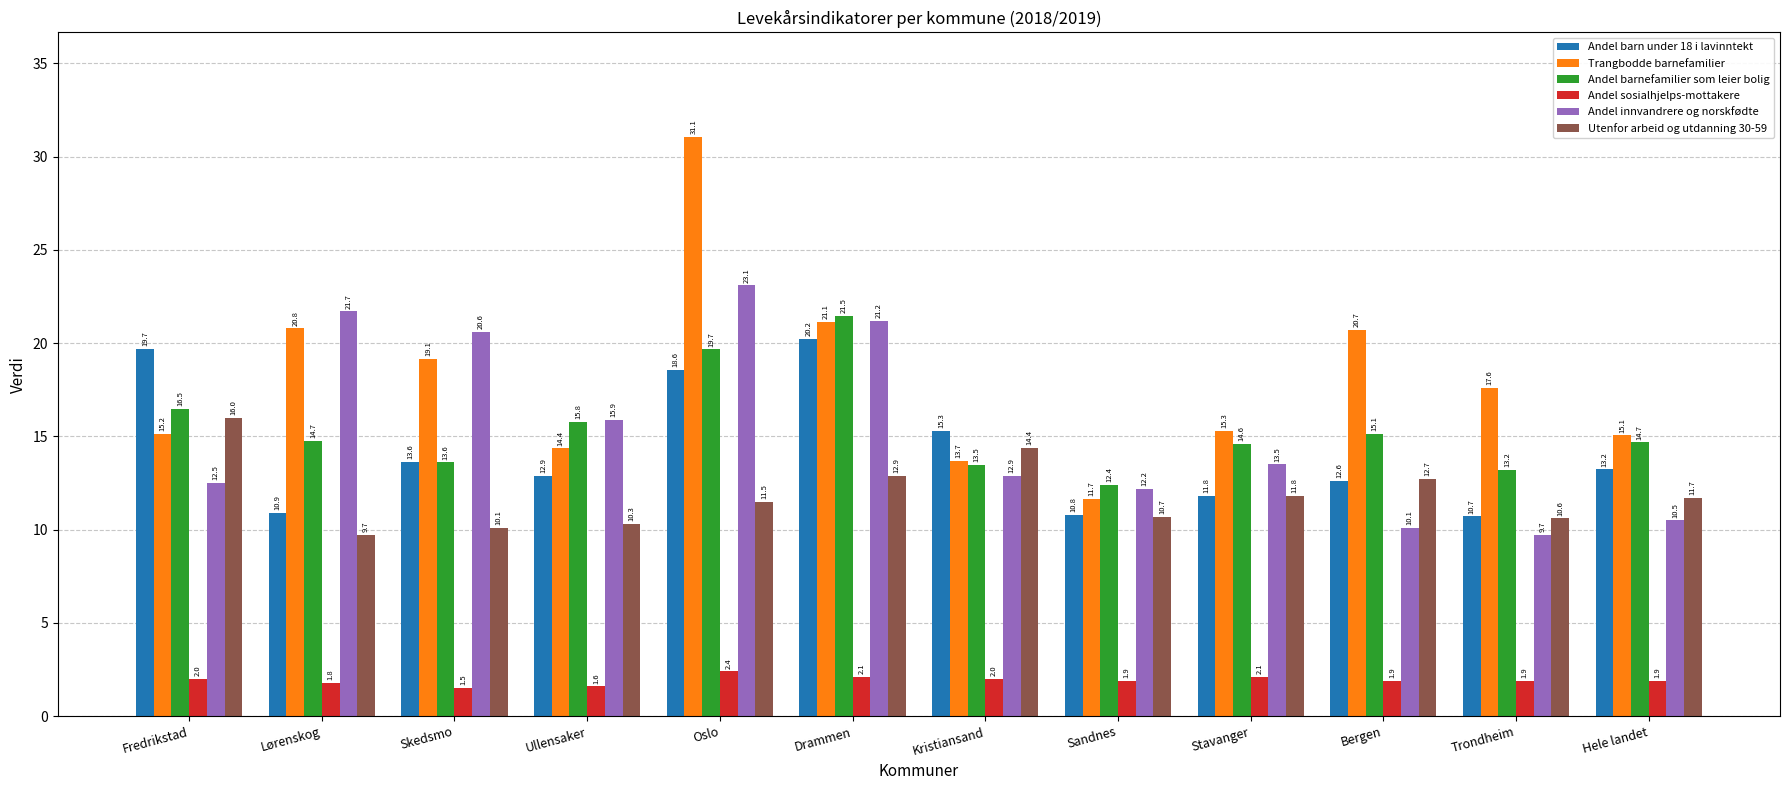

How many groups of bars are there?

12